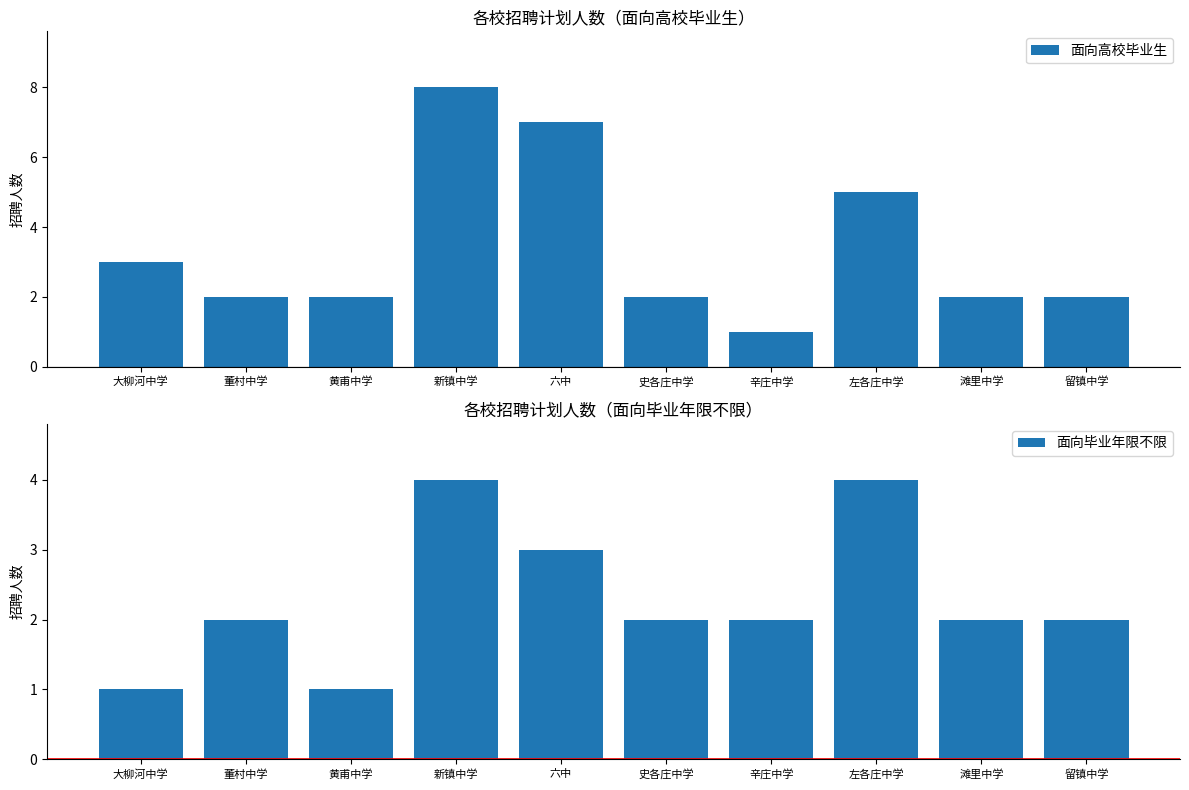

What is the value of the 面向毕业年限不限 bar at the 8th from the left?

4